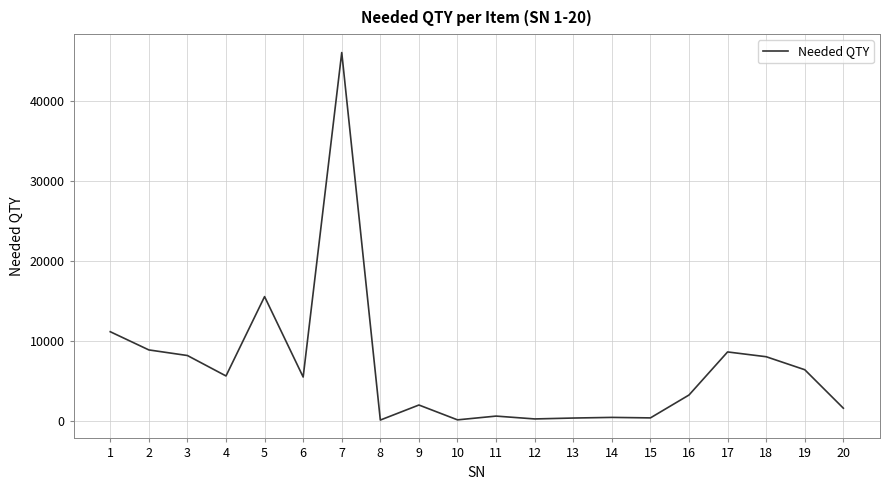

What is the maximum value shown in the chart?

46025